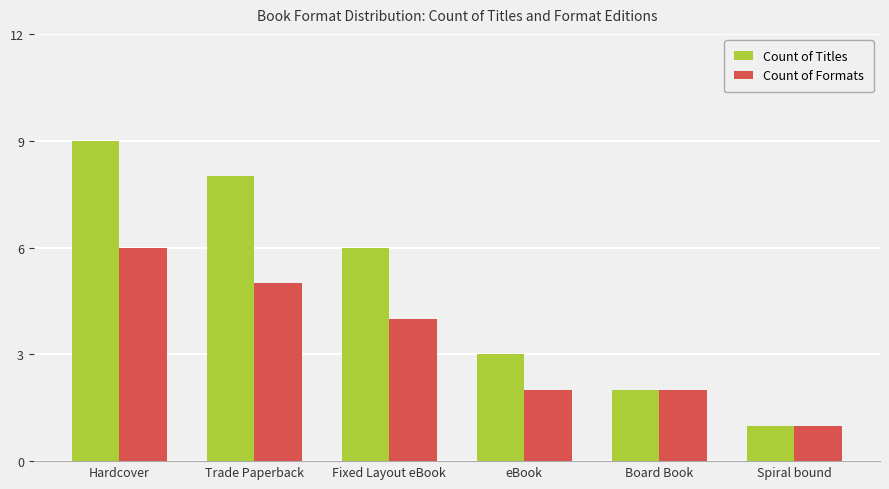

What is the label of the 3rd bar from the left?

Fixed Layout eBook